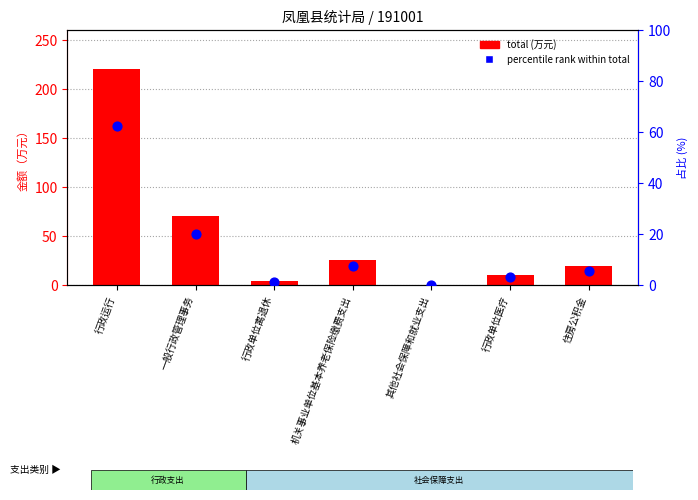

Which series contains the highest Y value?

total (万元)